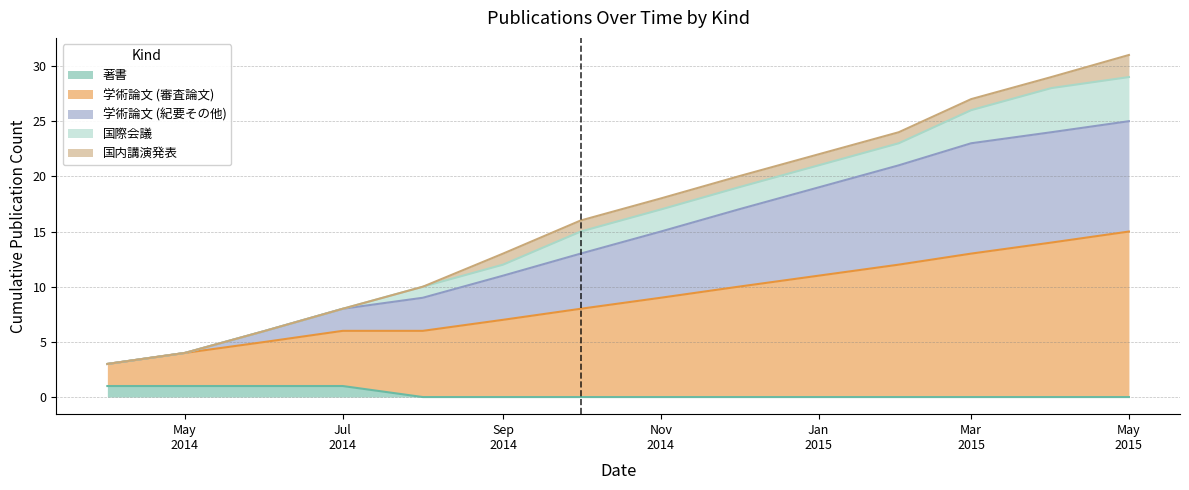

What is the difference between the highest and lowest values at 2015-04?

28